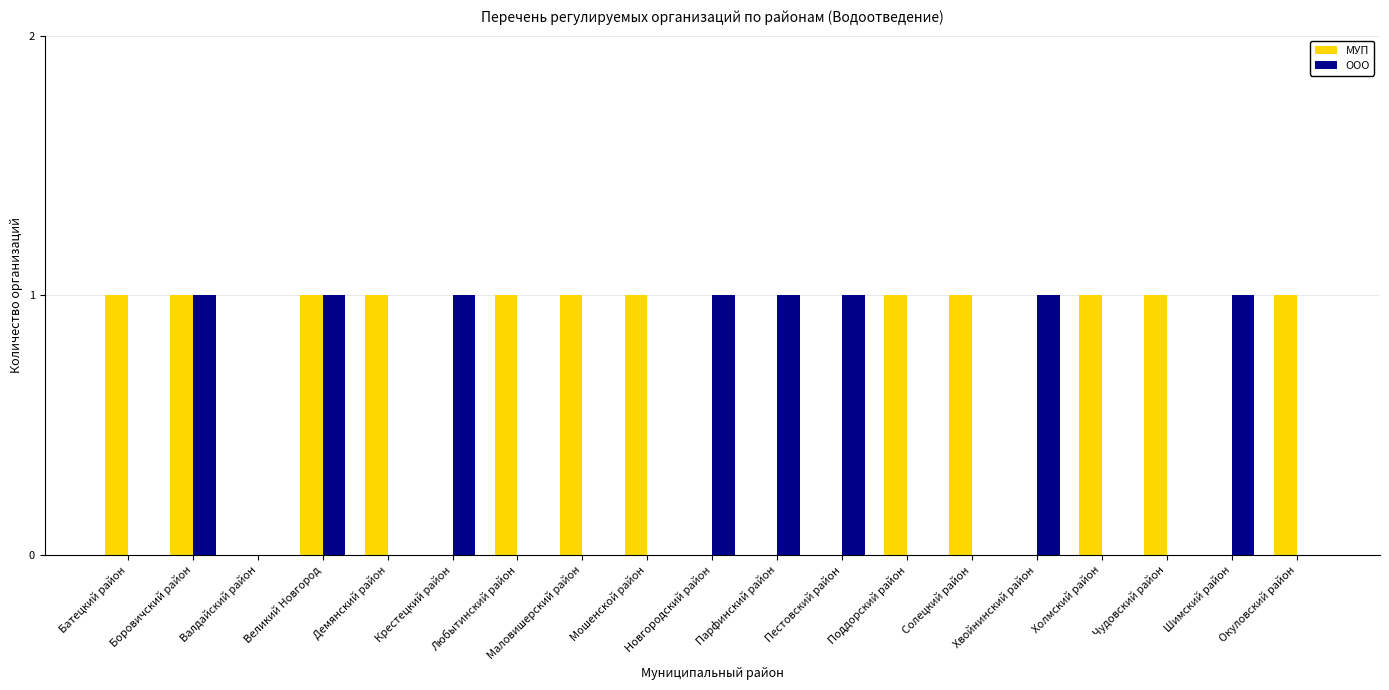

Reading left to right, extract all data points from this chart.

МУП: 1	1	0	1	1	0	1	1	1	0	0	0	1	1	0	1	1	0	1
ООО: 0	1	0	1	0	1	0	0	0	1	1	1	0	0	1	0	0	1	0